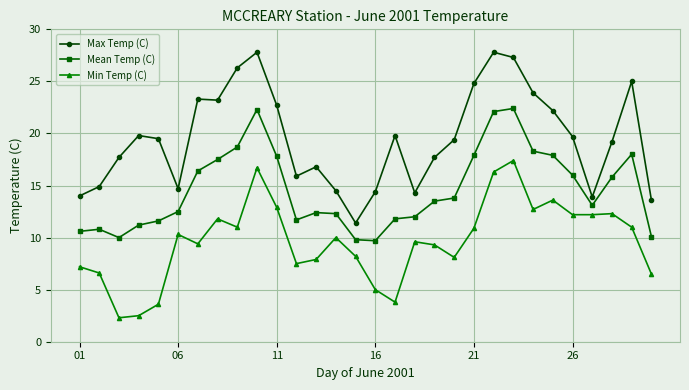

What is the maximum value shown in the chart?

27.8